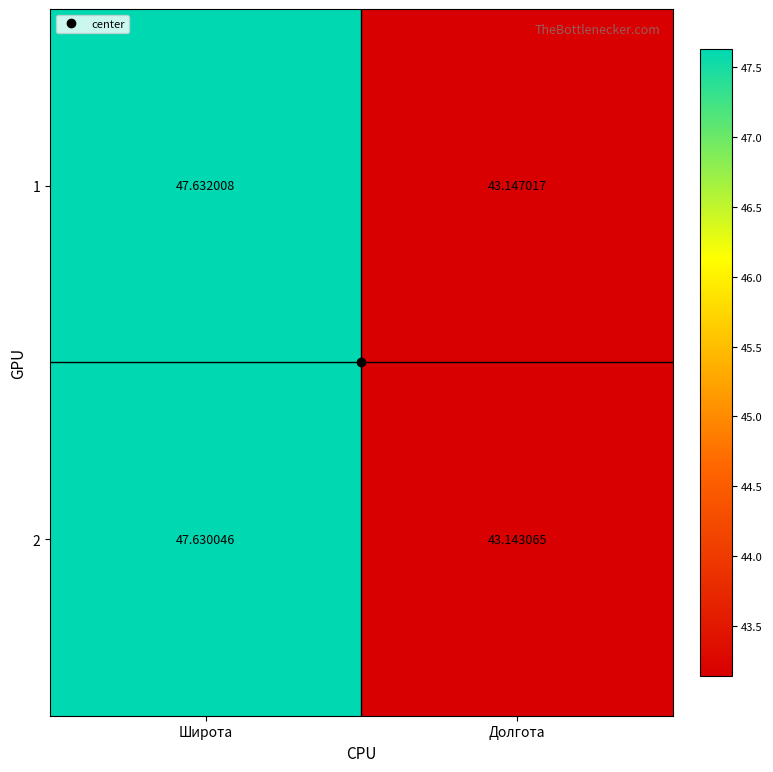

Is the value of 2 at Широта greater than the value of 1 at Долгота?

Yes